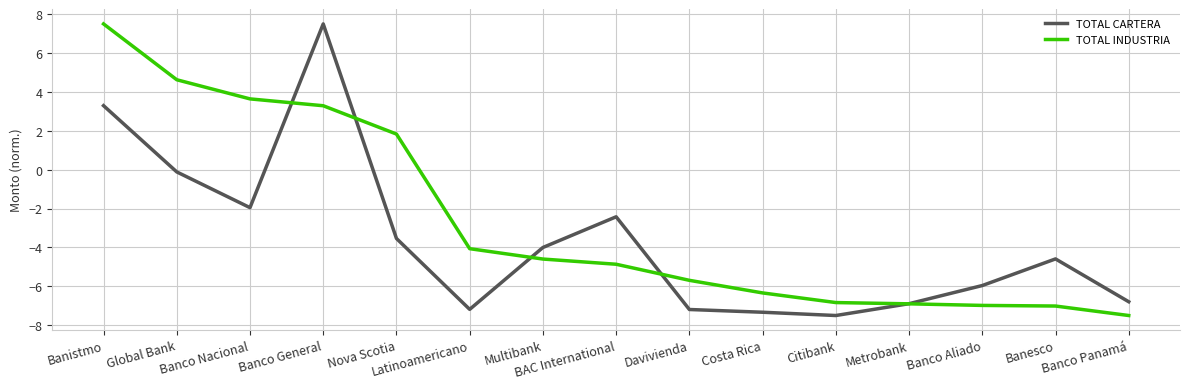

True or false: TOTAL INDUSTRIA and TOTAL CARTERA cross at least once.

True